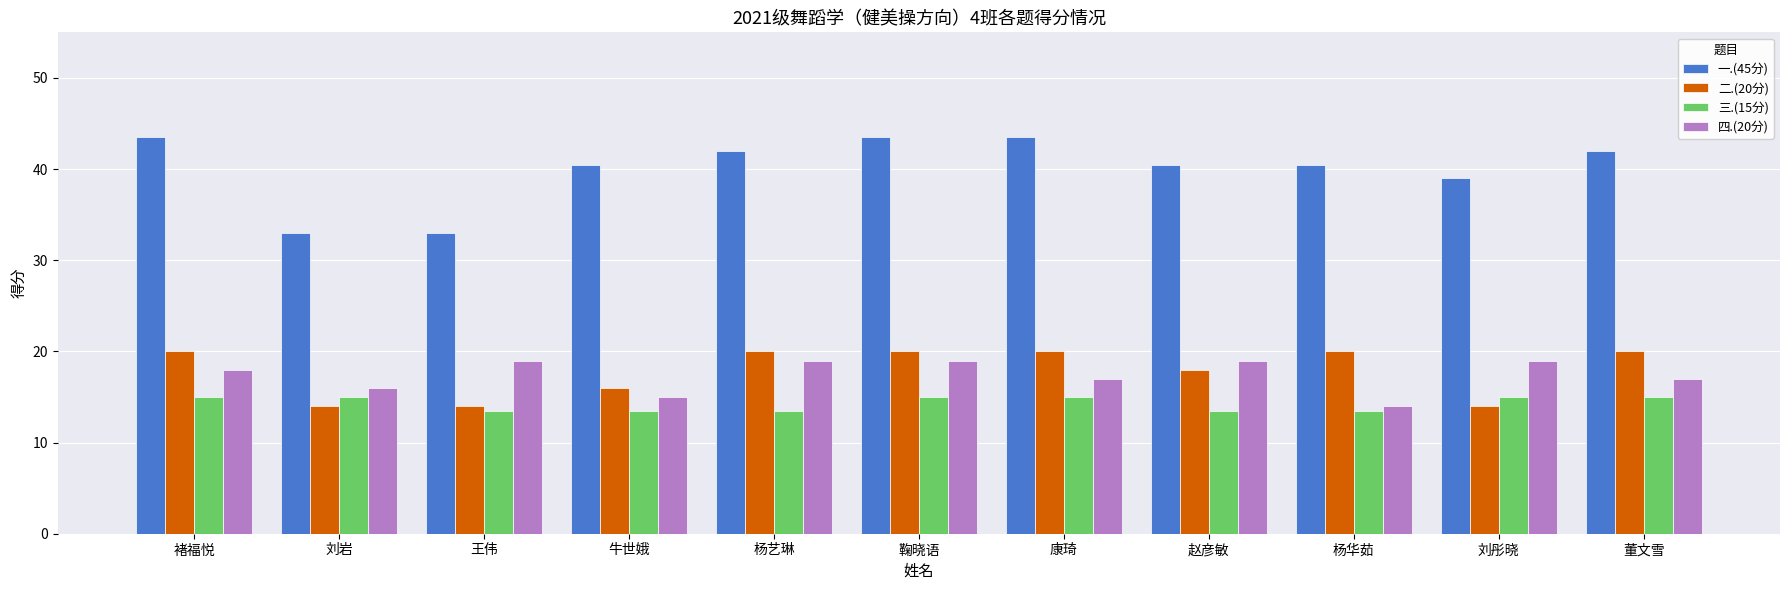

Which series has the widest spread of values?

一.(45分)